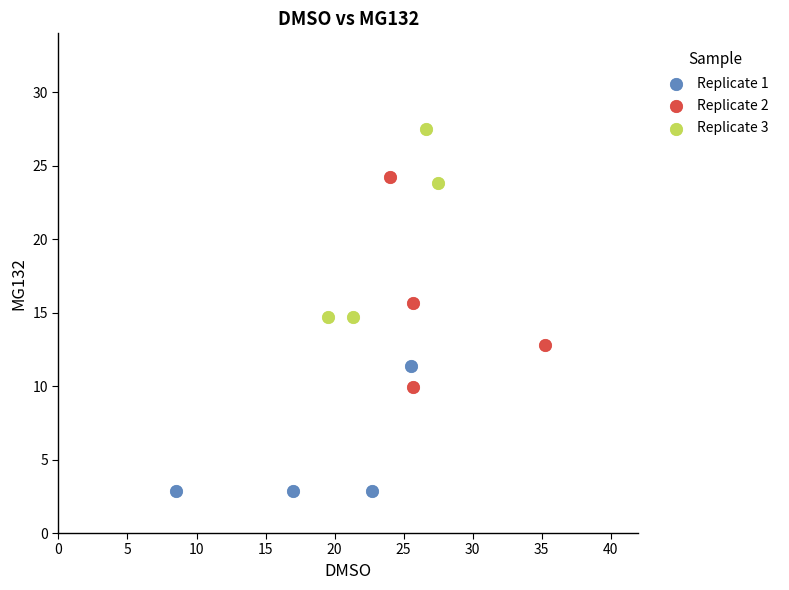

What are all the series names shown in the legend?

Replicate 1, Replicate 2, Replicate 3